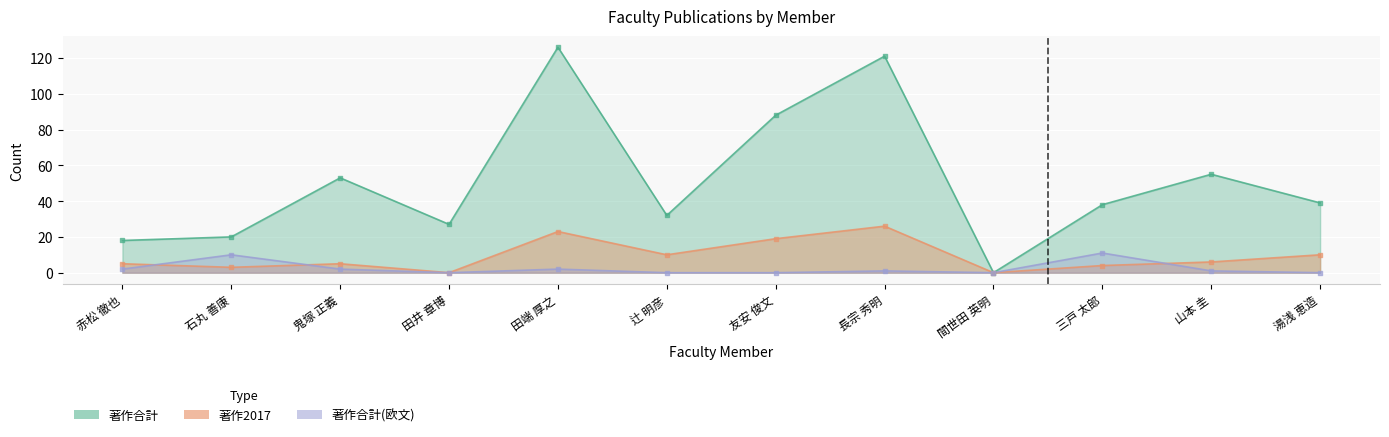

Which series has the largest total across all categories?

著作合計